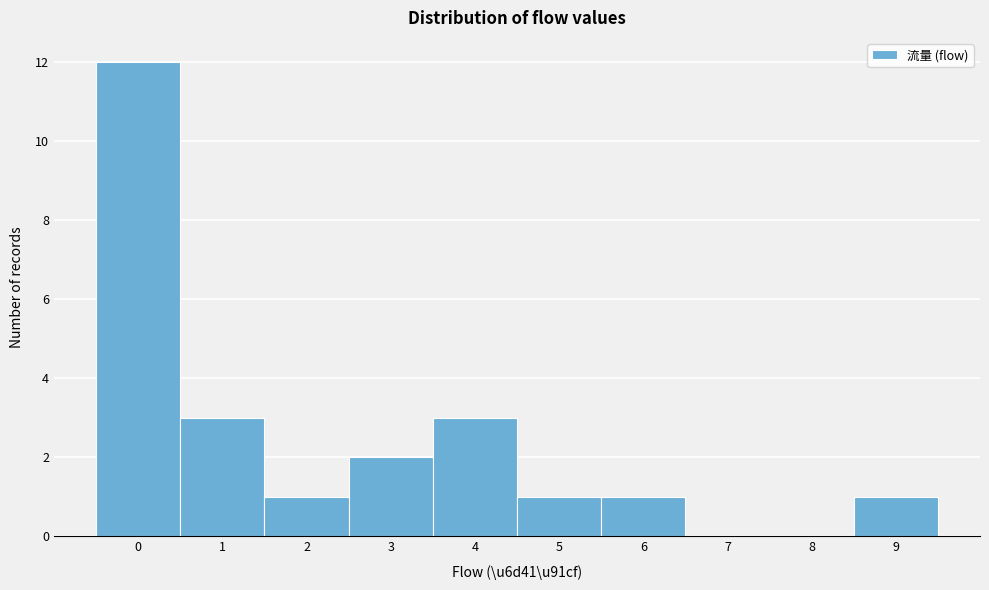

Over which range of the x-axis is the bar tallest?

-0.5 to 0.5